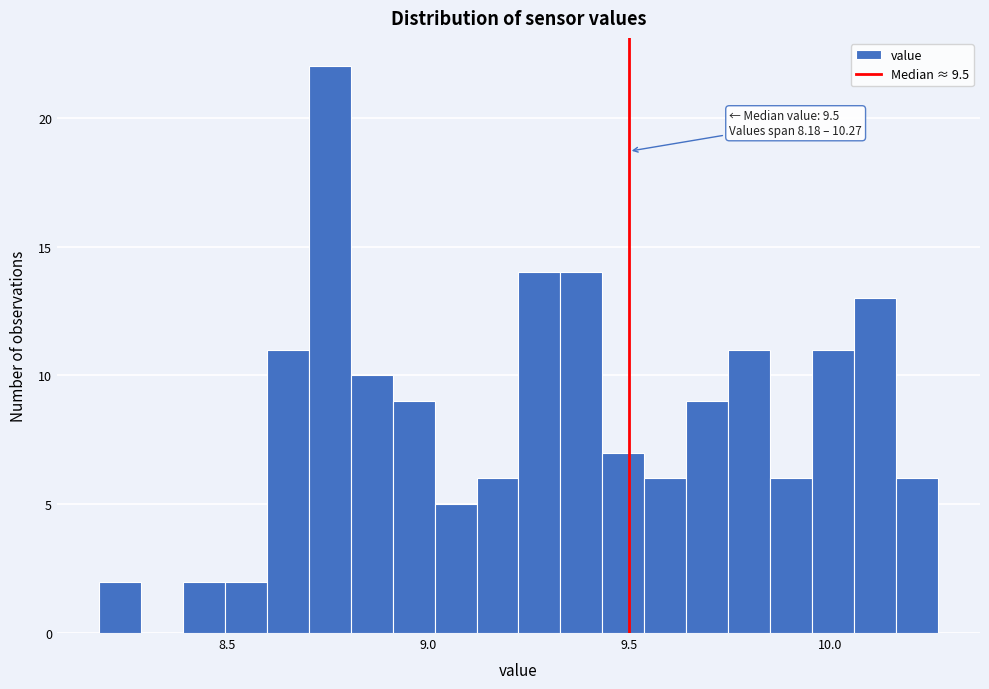

Read against the x-axis, roughly where is the centre of the tallest bar?

8.75